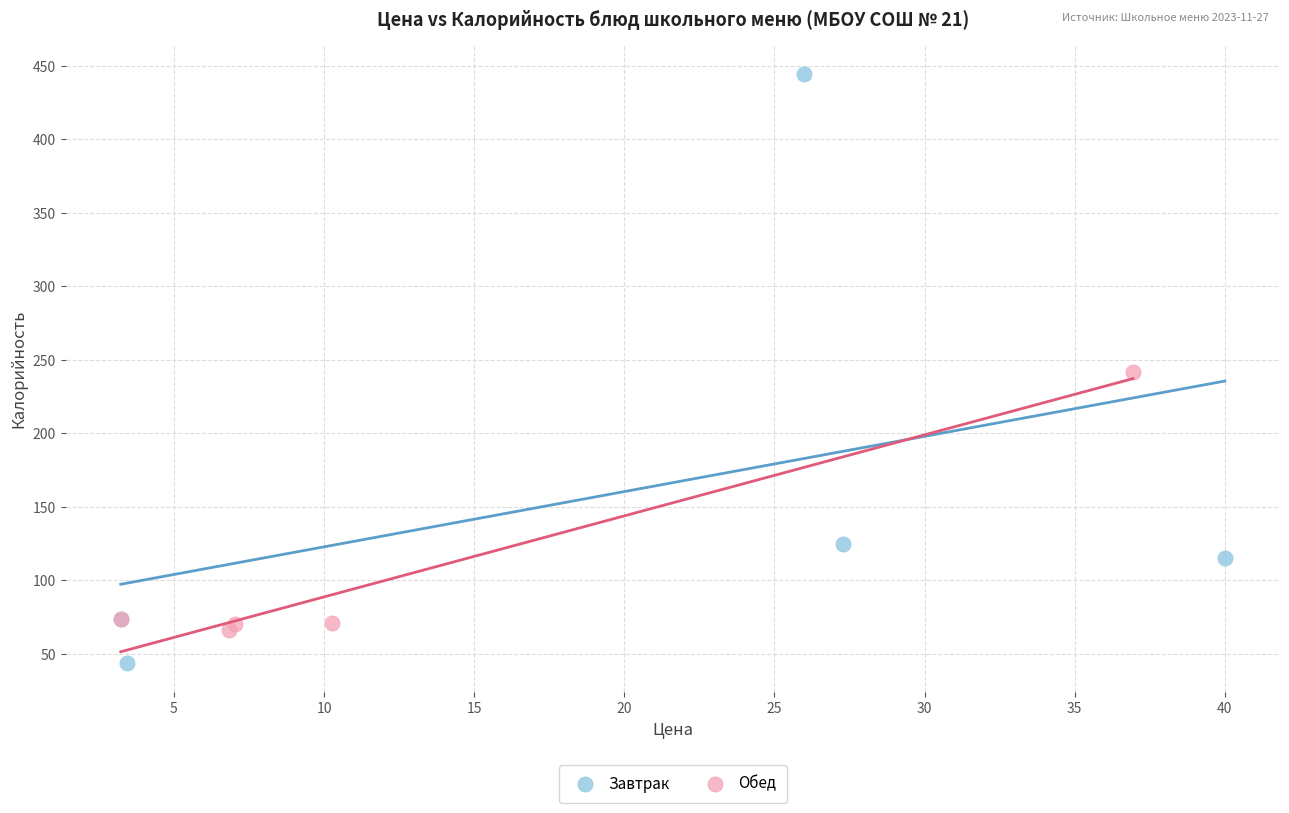

What are all the series names shown in the legend?

Завтрак, Обед